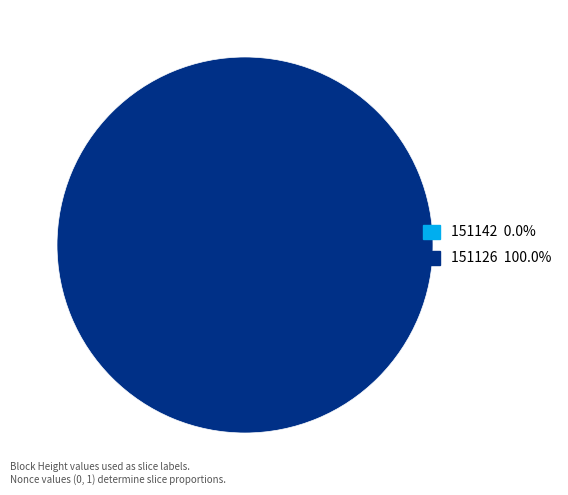

Rank the categories by value from highest to lowest.

151126, 151142